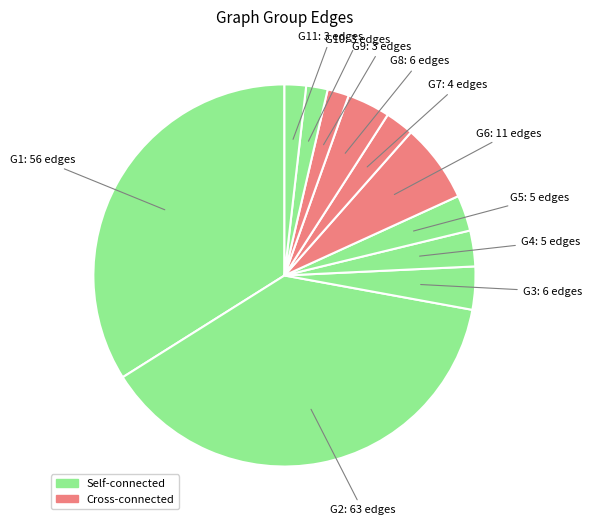

How many slices are in this pie chart?

11